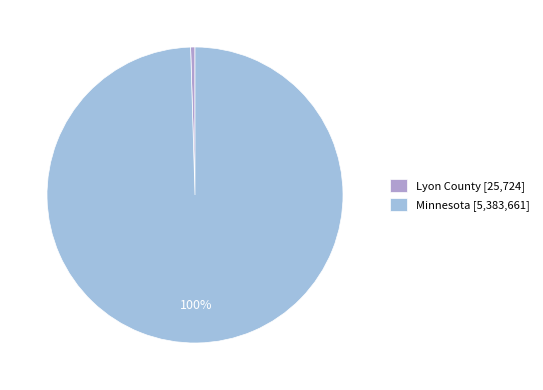

The Lyon County slice represents 0% of the pie. True or false?

True